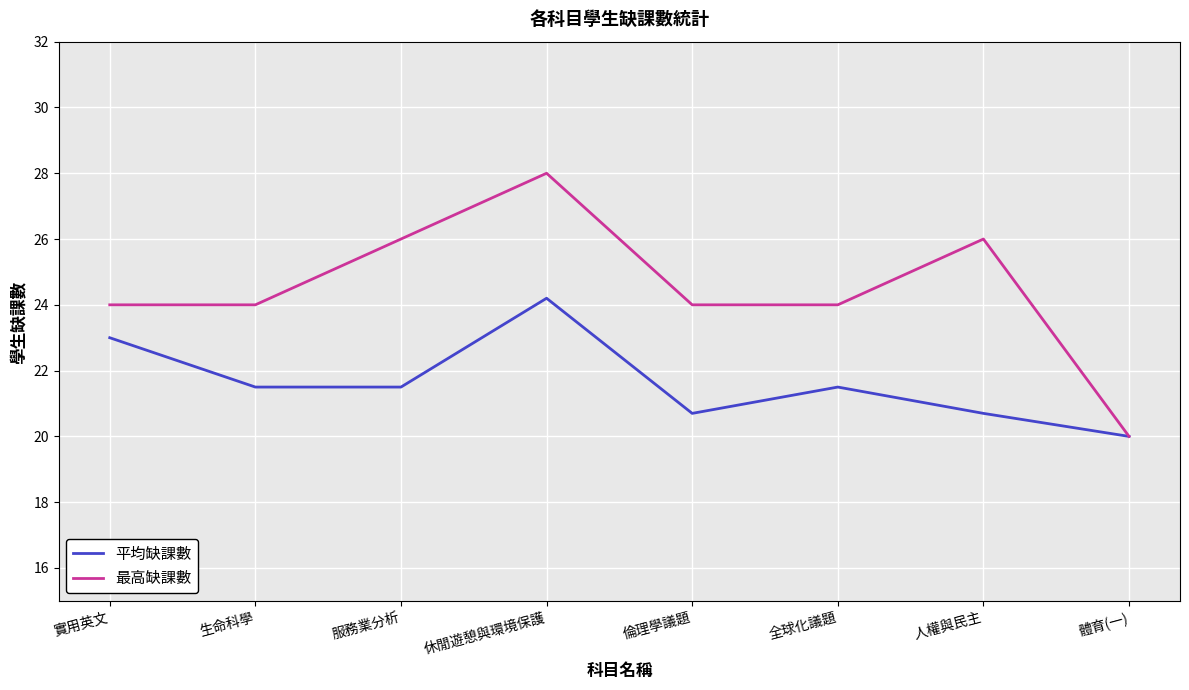

What position from the right is 體育(一)?

1